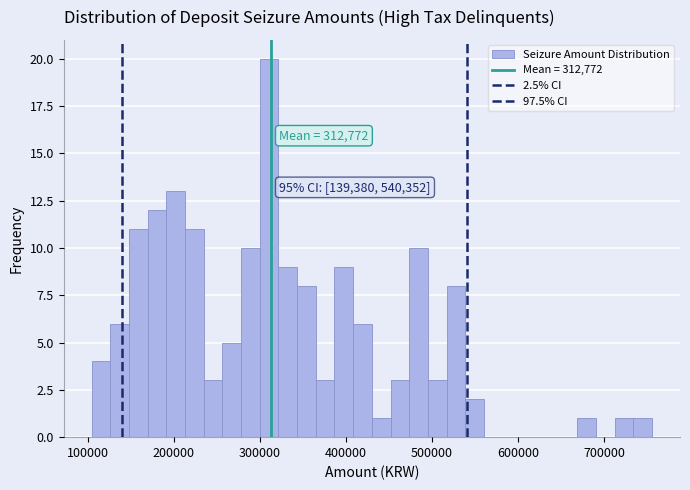

Around what value on the x-axis is the tallest bar? Give the approximate position of its centre, as read against the axis.

310000